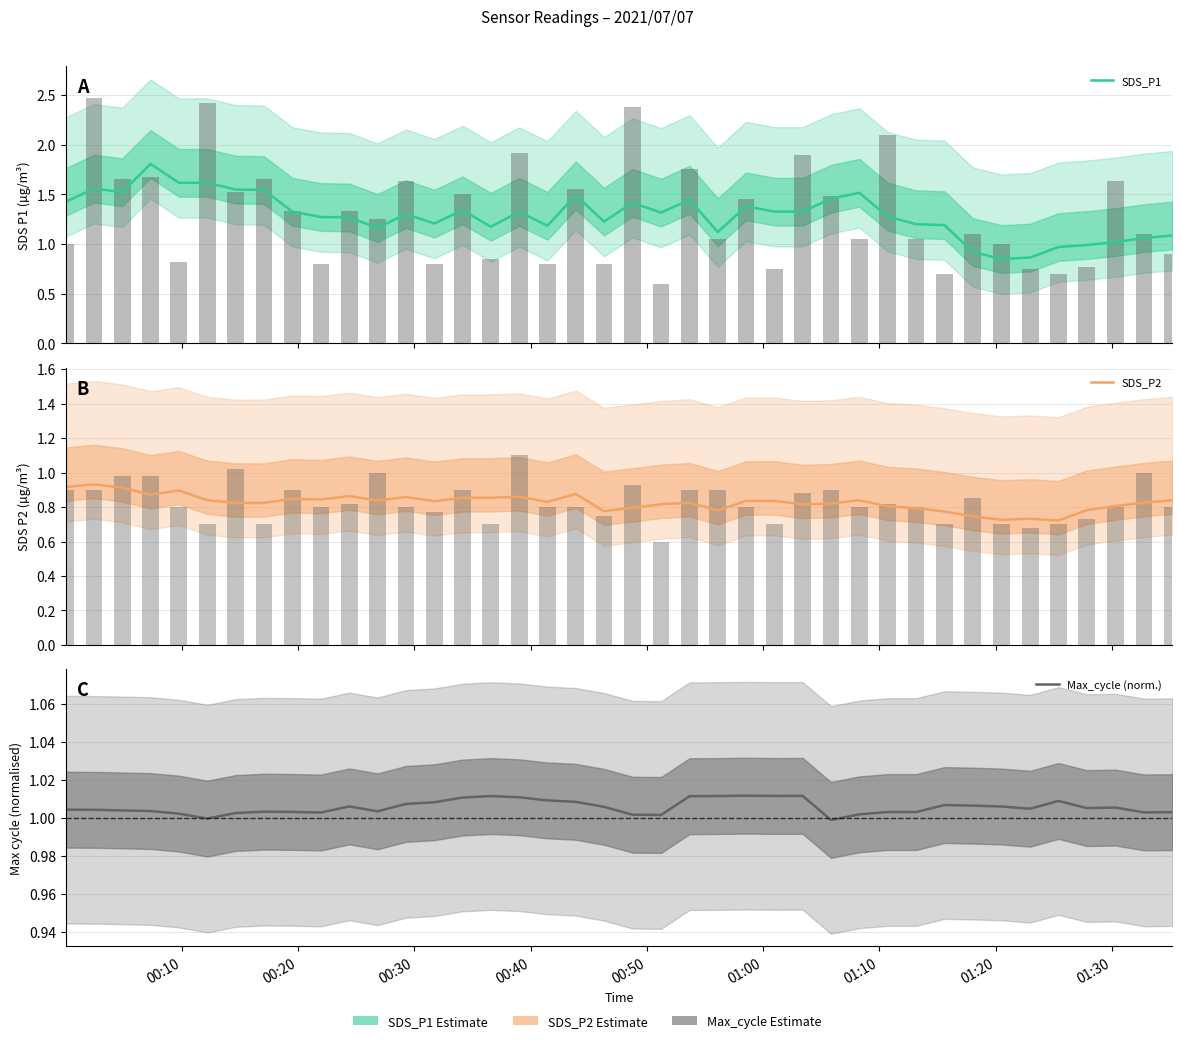

Which series has the largest total across all categories?

SDS_P1